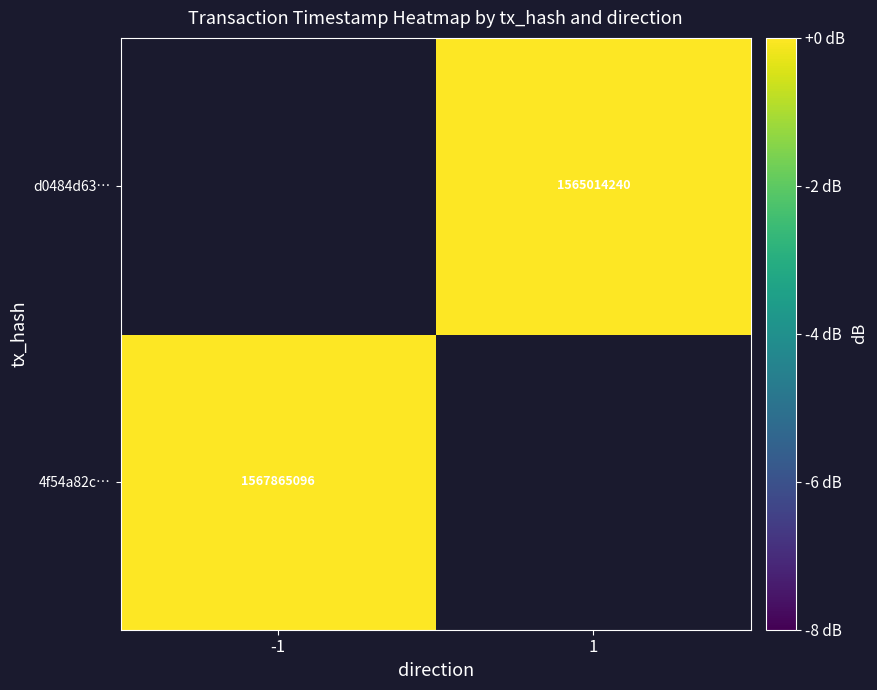

True or false: d0484d63… has a value of 869518000.7 at 1.

False